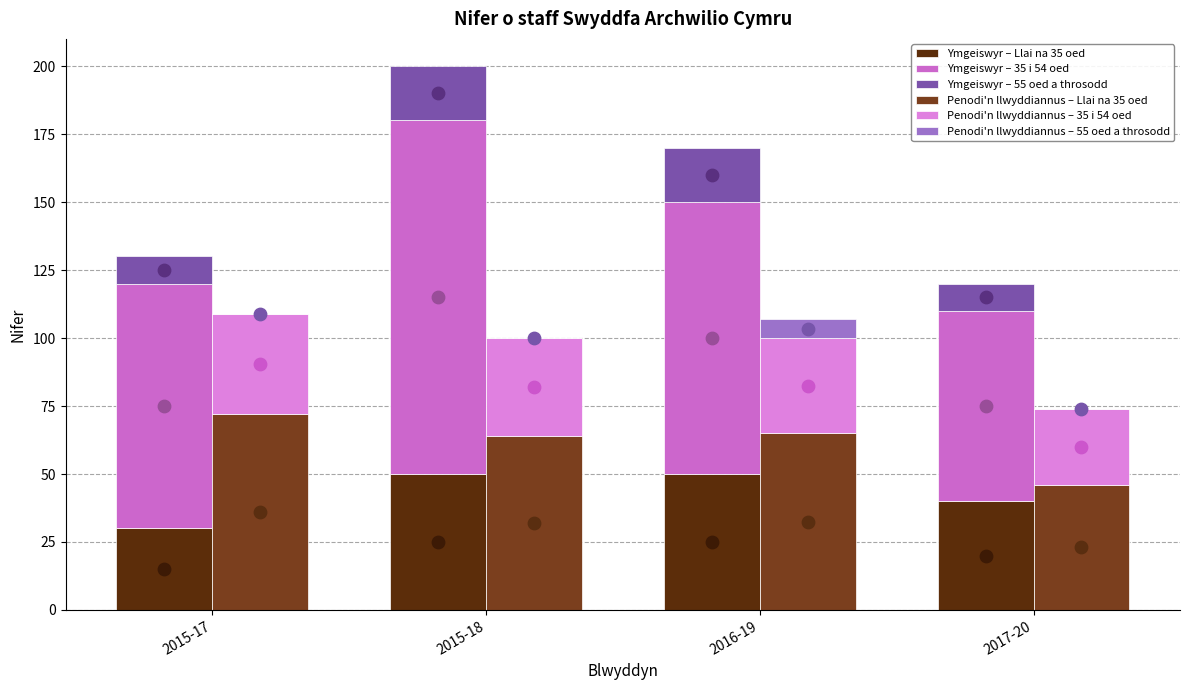

At which category is the sum across all series the highest?

2015-18